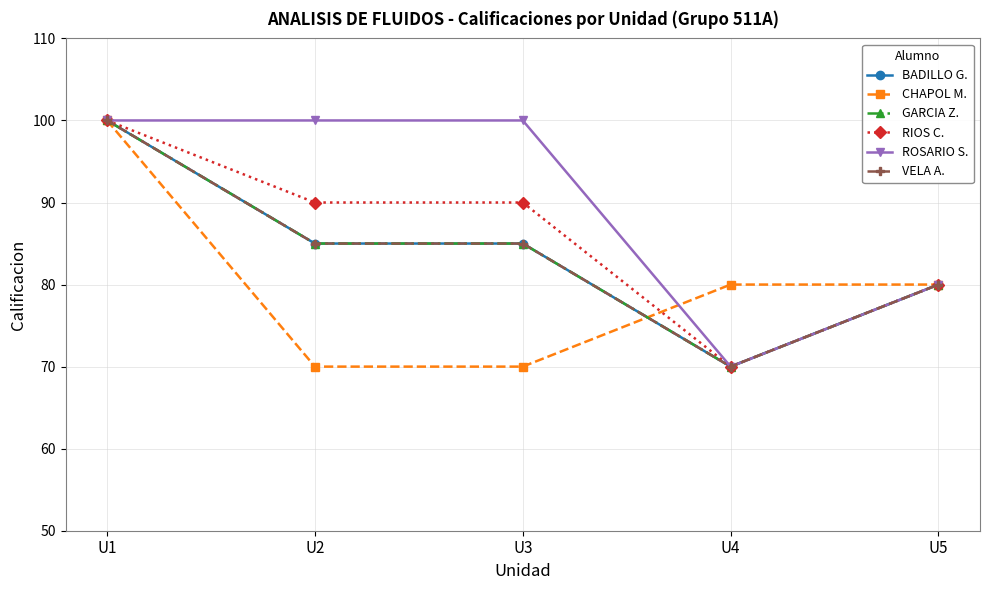

At how many categories does at least one series exceed 80?

3